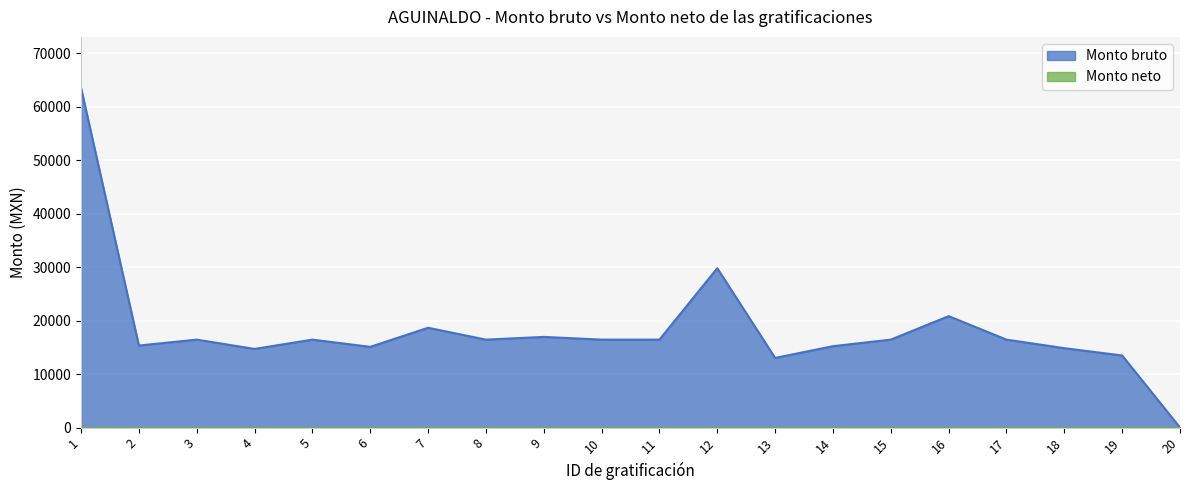

Where is the first local minimum?

2